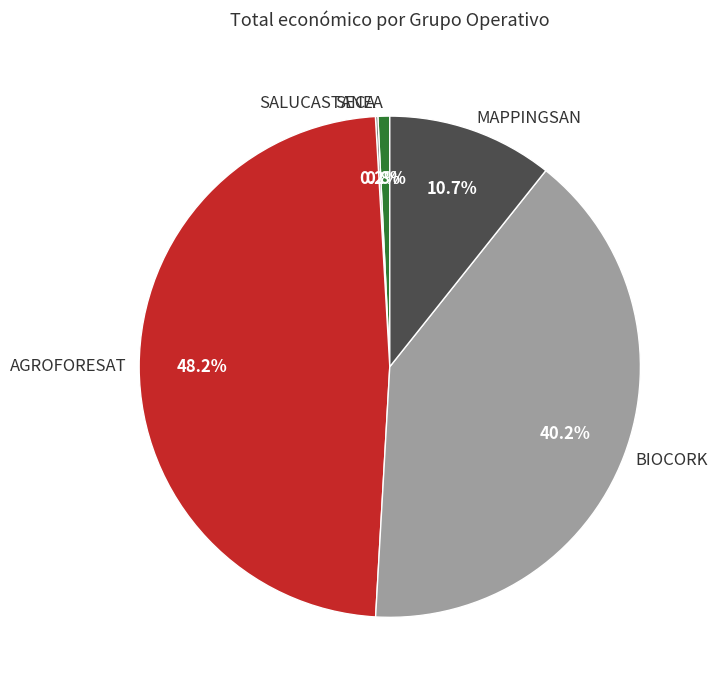

What percentage is the BIOCORK slice, to the nearest percent?

40%